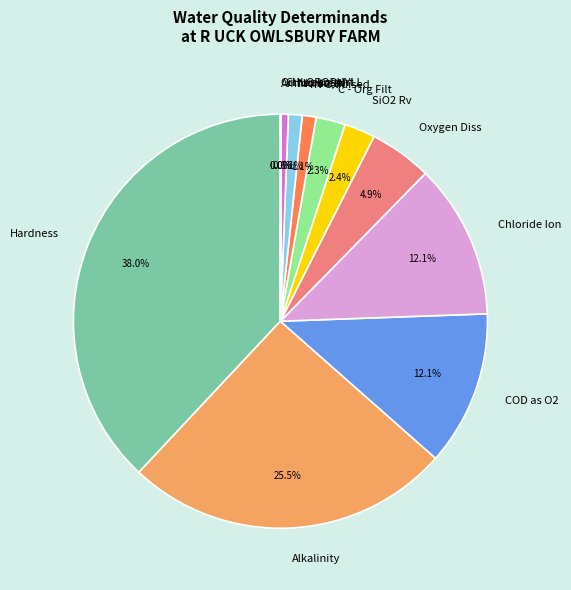

What portion of the pie excludes Chloride Ion?

87.9%